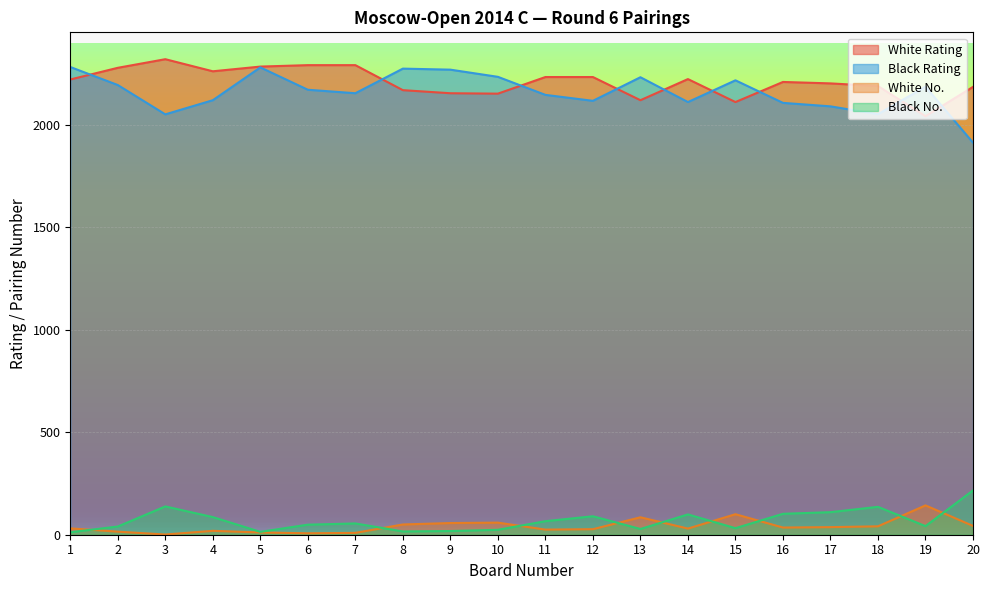

Between 1 and 7, which series saw the biggest shift?

Black Rating